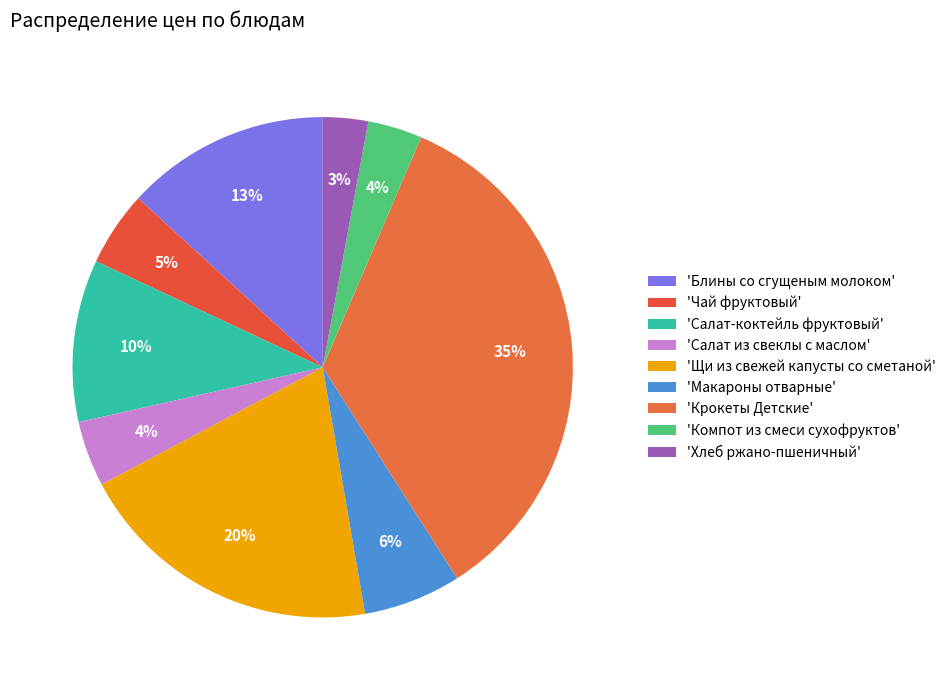

Count the number of slices in the pie.

9